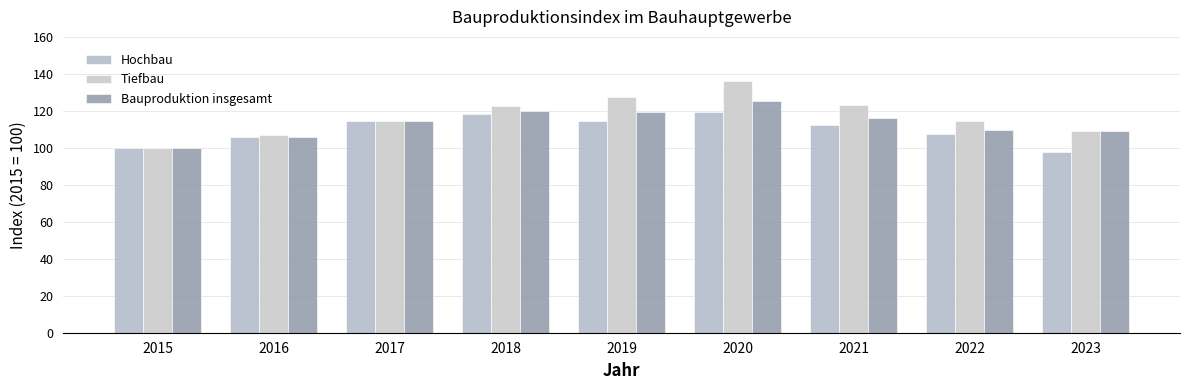

What is the total value across all series at 2019?

361.4